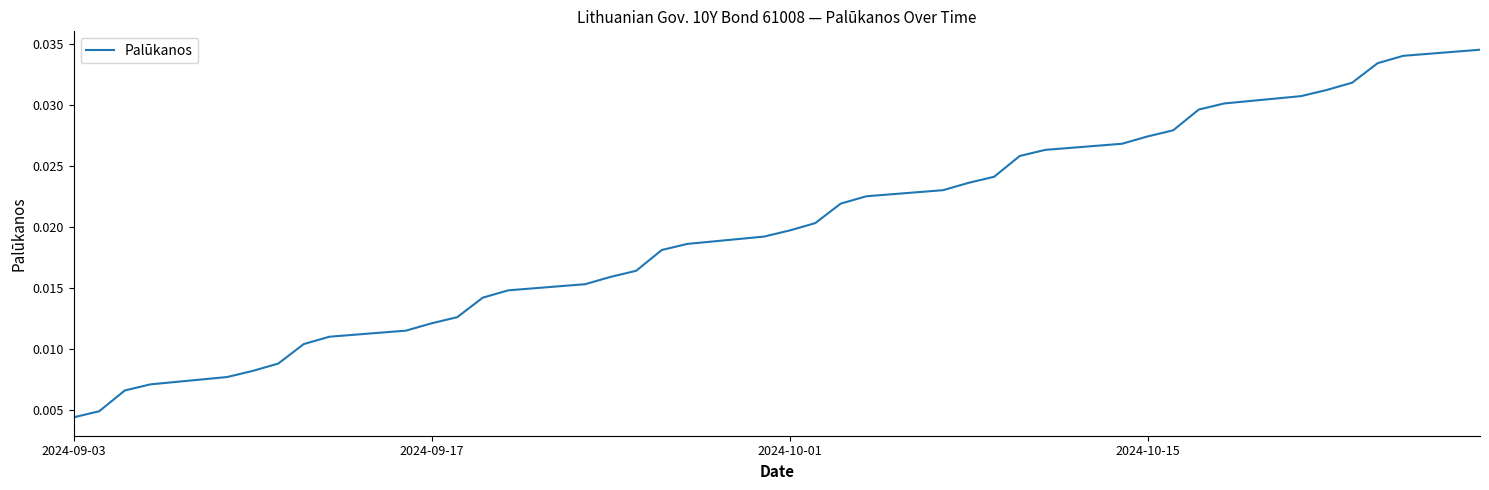

At which category does the chart reach its minimum across all series?

2024-09-03